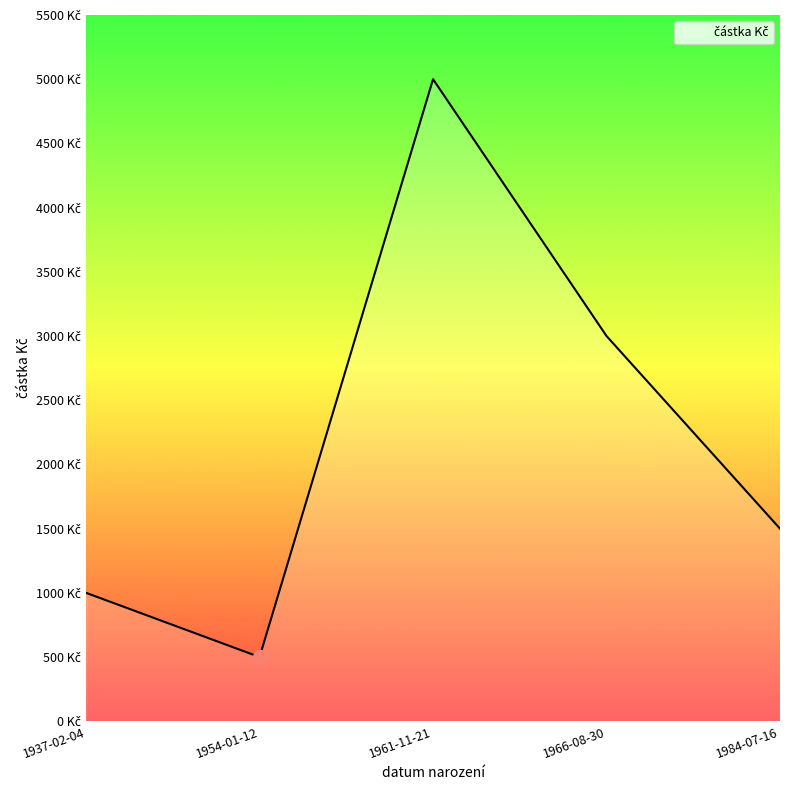

What is the difference between the second highest and minimum values?

2500